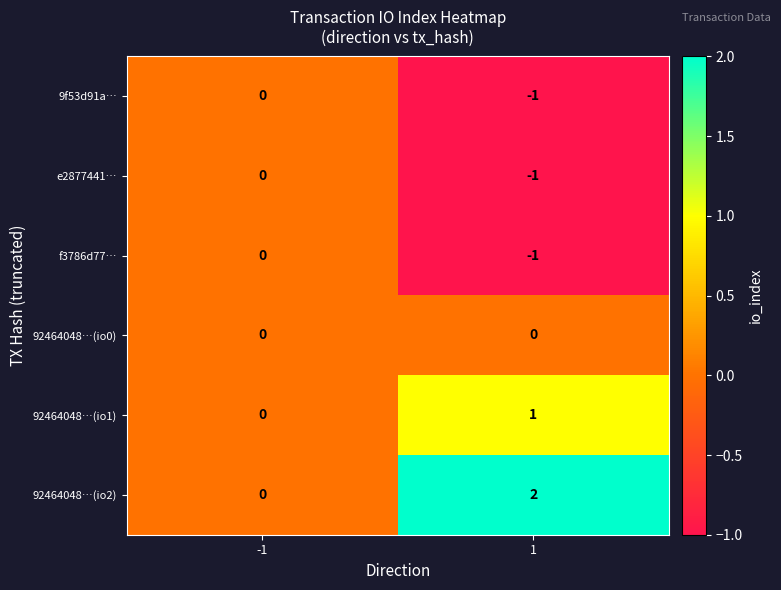

Which category has the highest value across all series?

1